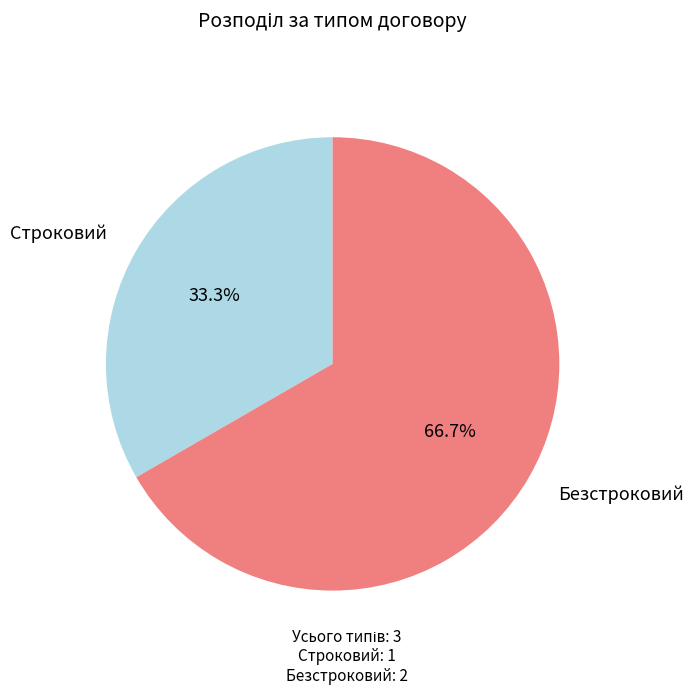

Count the number of slices in the pie.

2